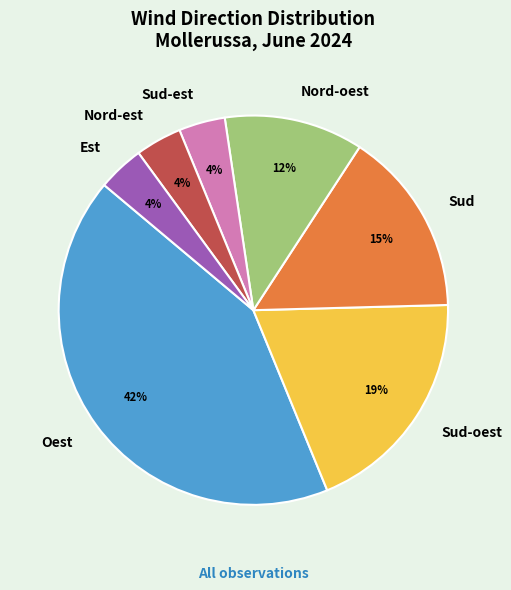

Between Sud and Sud-oest, which is larger?

Sud-oest